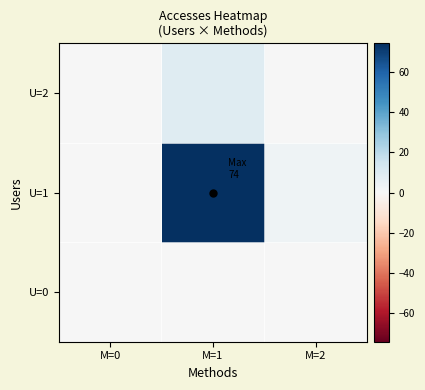

How many series are shown in this chart?

3